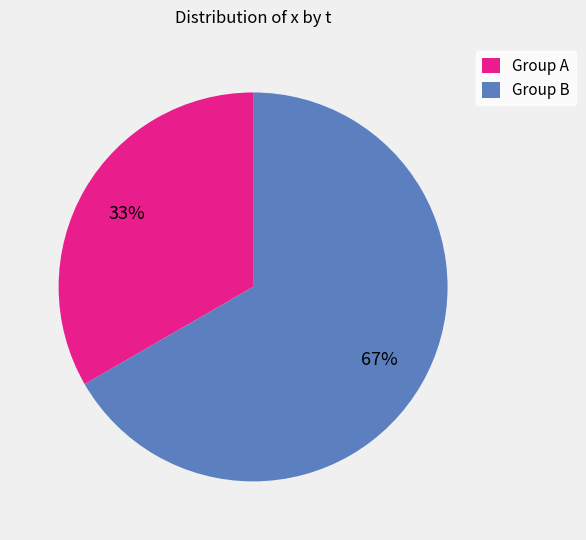

To the nearest percent, what portion does Group A represent?

33%